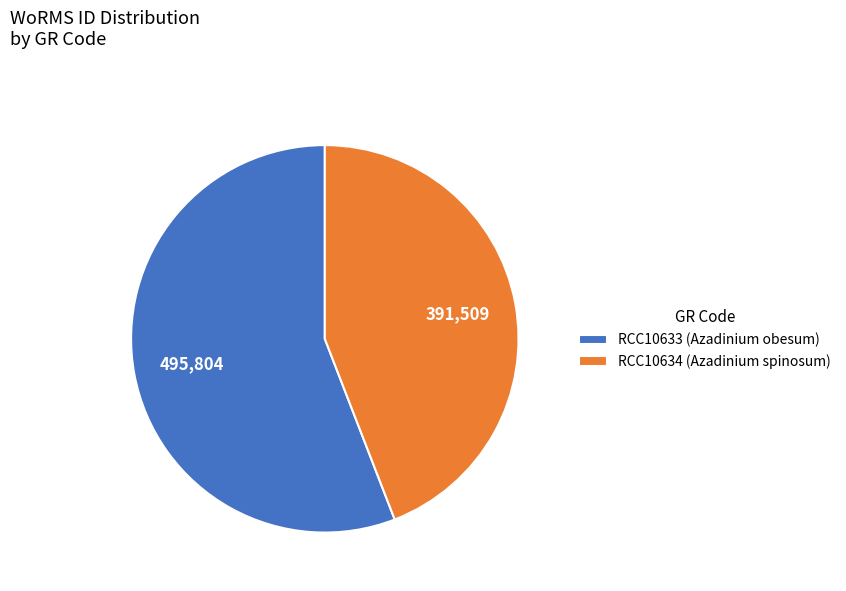

How many segments does this pie chart have?

2